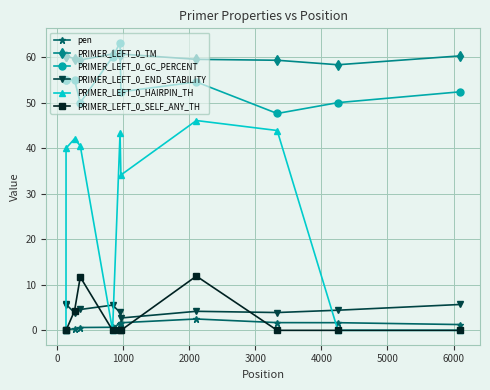

What is the value of the PRIMER_LEFT_0_GC_PERCENT point at the 2nd from the left?

55.0